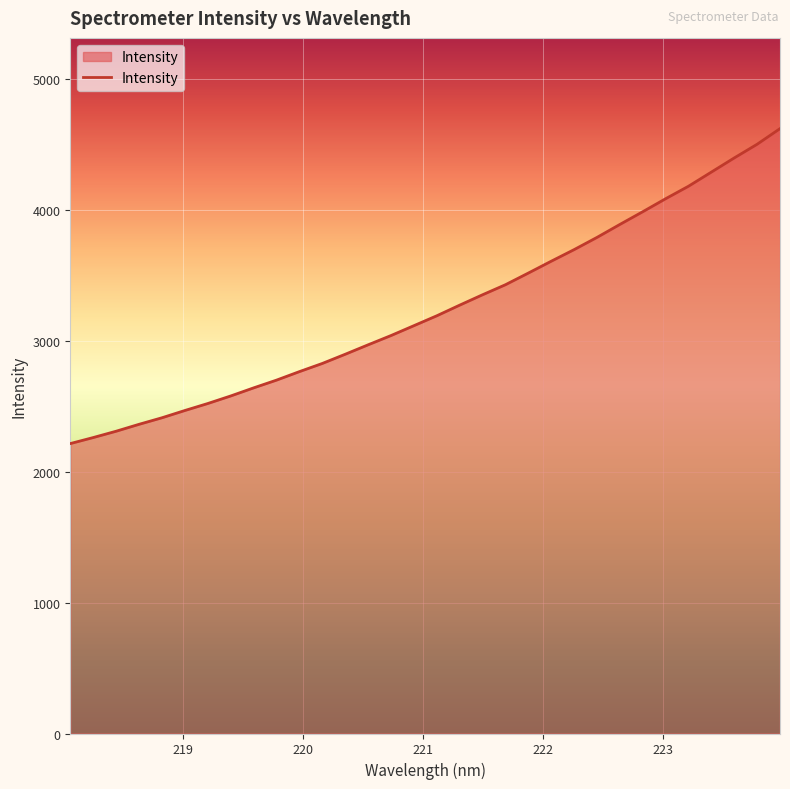

Does the chart display data point markers on the line(s)?

No